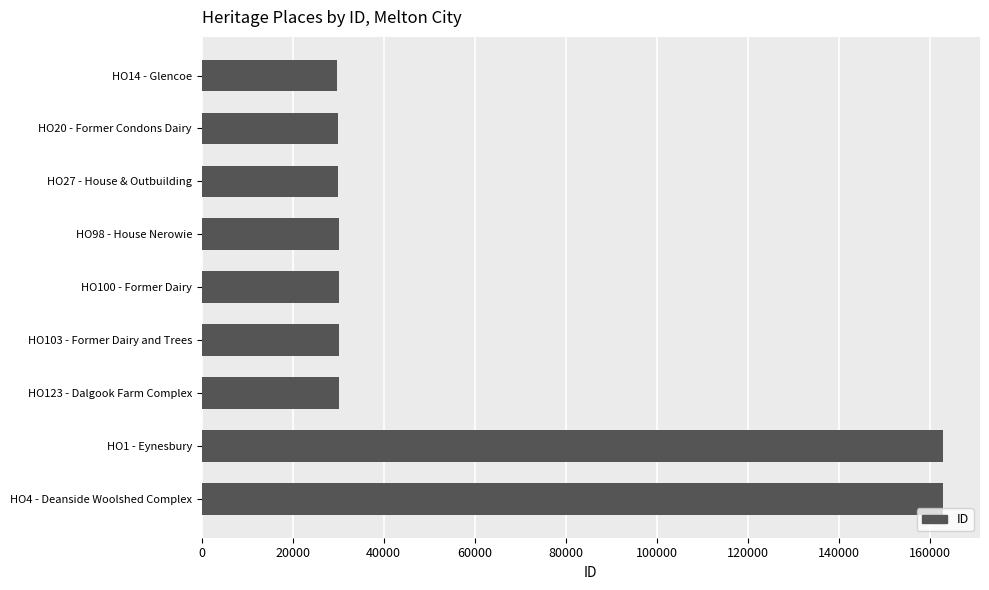

What is the maximum value shown in the chart?

162933